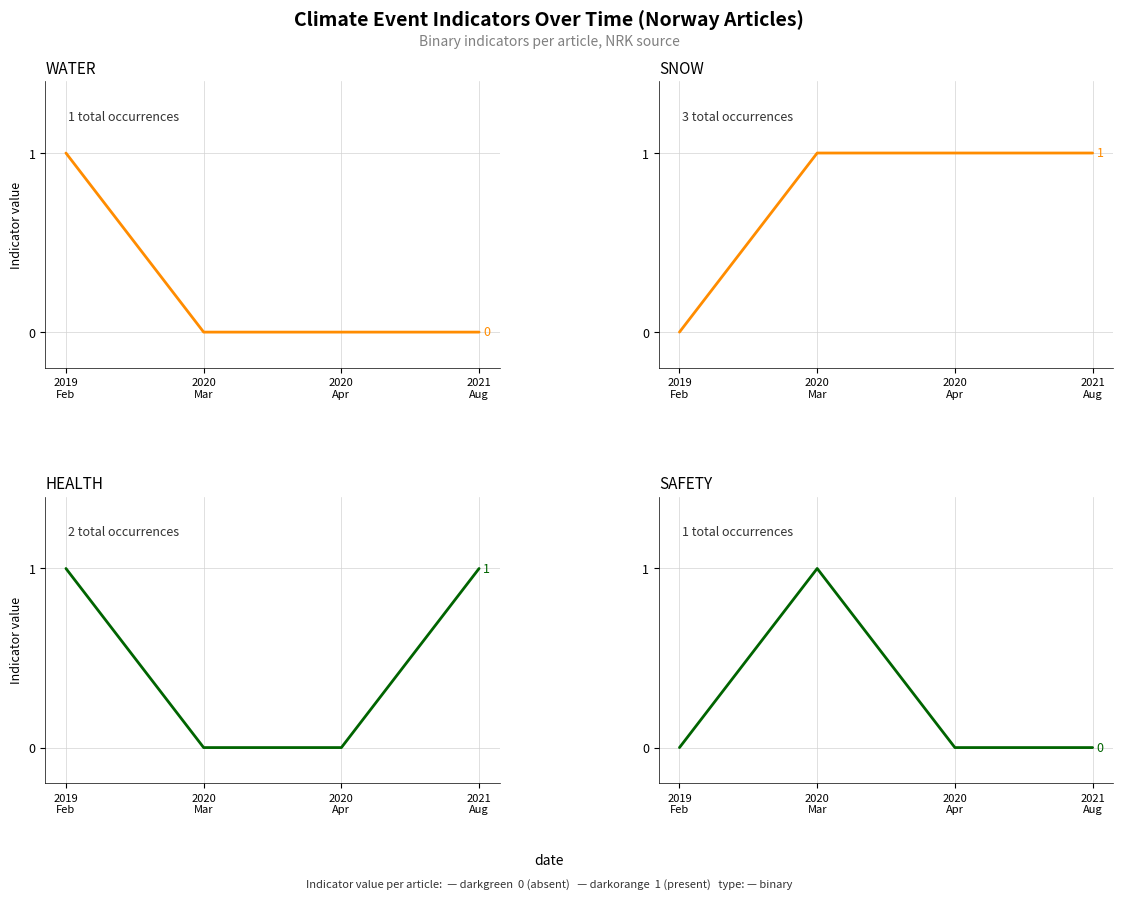

Where do WATER and SNOW first cross each other?

2019
Feb and 2020
Mar